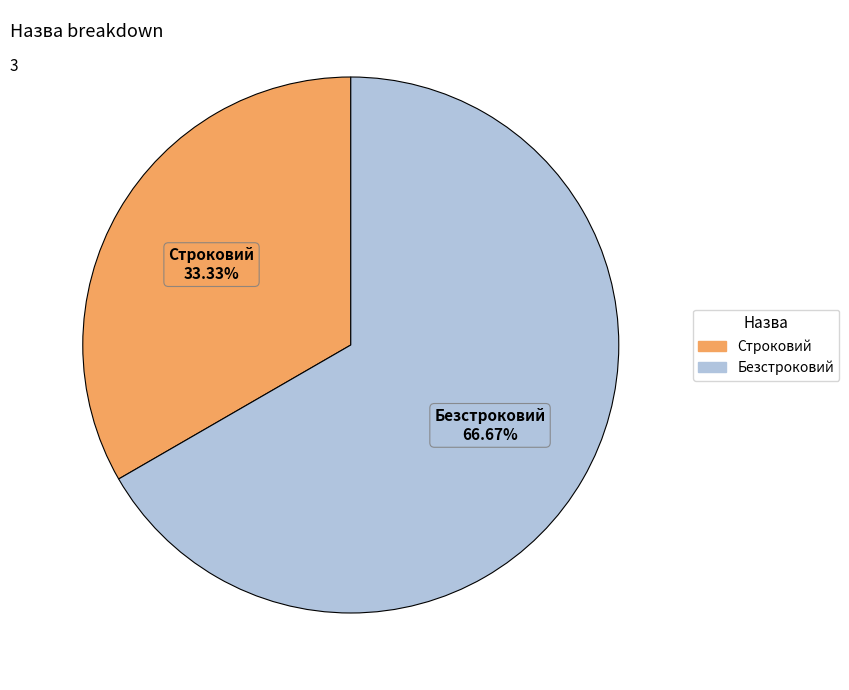

To the nearest percent, what portion does Безстроковий represent?

67%